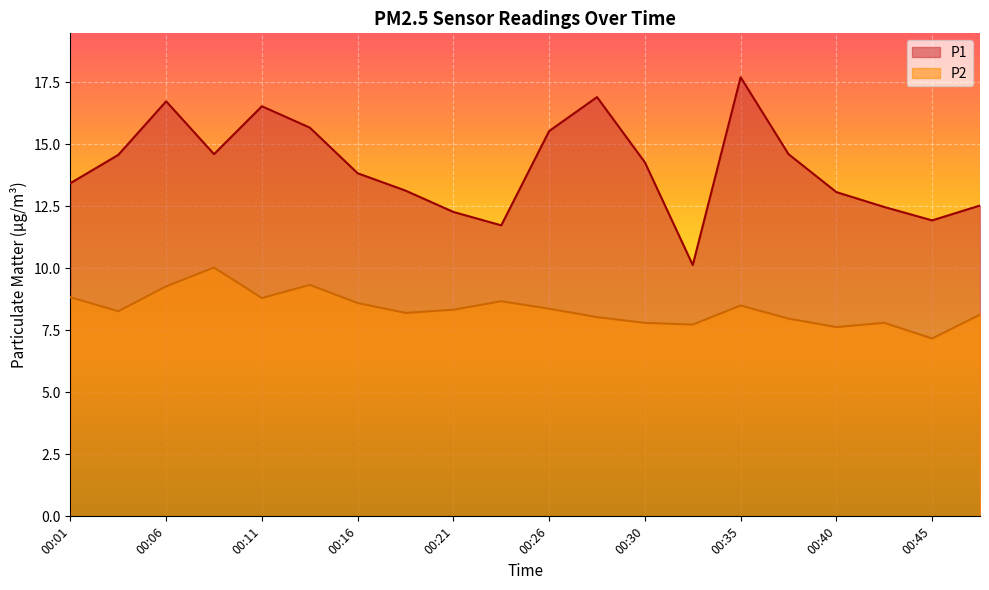

Reading left to right, what are all the values shown in this chart?

P1: 00:01=13.4	00:03=14.6	00:06=16.7	00:08=14.6	00:11=16.5	00:13=15.7	00:16=13.8	00:18=13.1	00:21=12.3	00:23=11.7	00:26=15.5	00:28=16.9	00:30=14.3	00:33=10.1	00:35=17.7	00:38=14.6	00:40=13.1	00:43=12.5	00:45=11.9	00:48=12.5
P2: 00:01=8.8	00:03=8.3	00:06=9.3	00:08=10.0	00:11=8.8	00:13=9.3	00:16=8.6	00:18=8.2	00:21=8.3	00:23=8.7	00:26=8.4	00:28=8.0	00:30=7.8	00:33=7.7	00:35=8.5	00:38=8.0	00:40=7.6	00:43=7.8	00:45=7.2	00:48=8.1